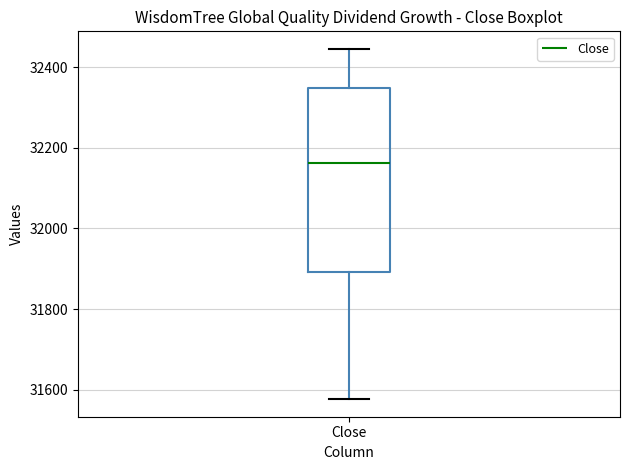

Where does the median line of the box for Close sit on the y-axis? The values are not printed on the chart, so give them approximately, as read against the axis.

32160